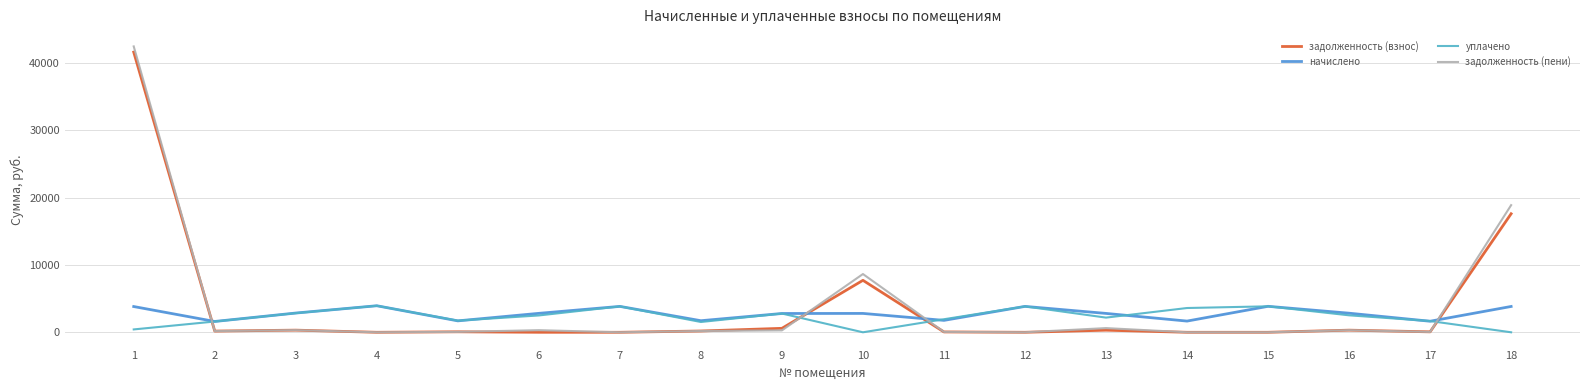

Which series has the widest spread of values?

задолженность (пени)